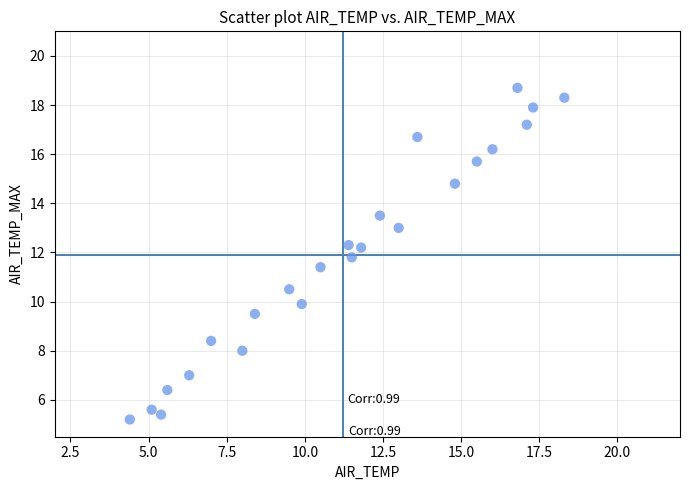

What is the range of Y values (max minus min)?

13.5